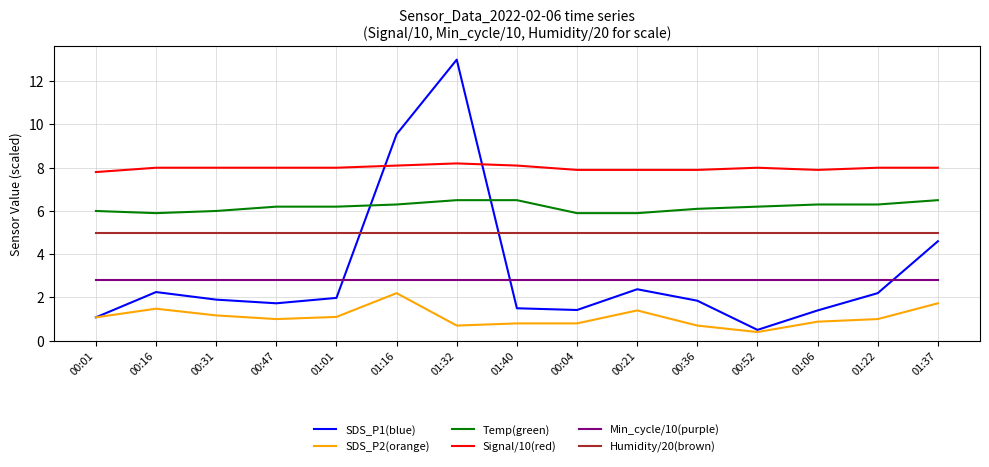

What is the spread (max minus min) of values at 00:21?

6.5